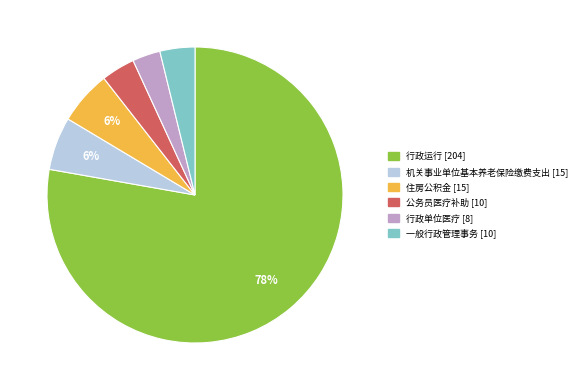

To the nearest percent, what is the average slice percentage?

17%